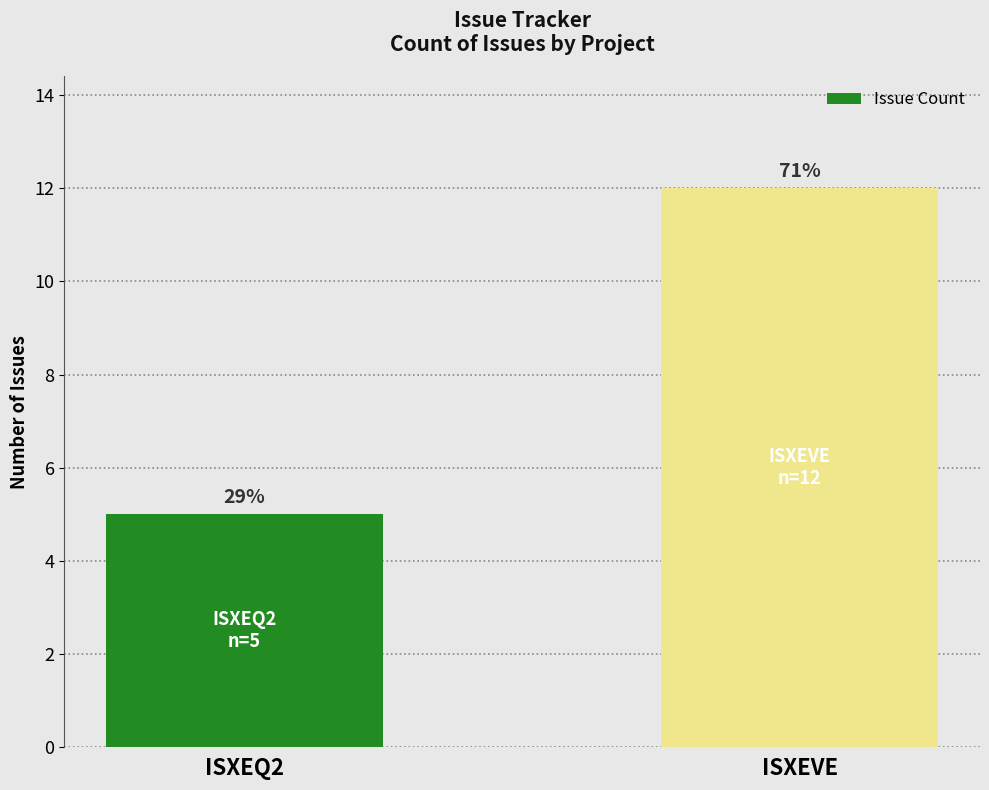

What is the average value?

8